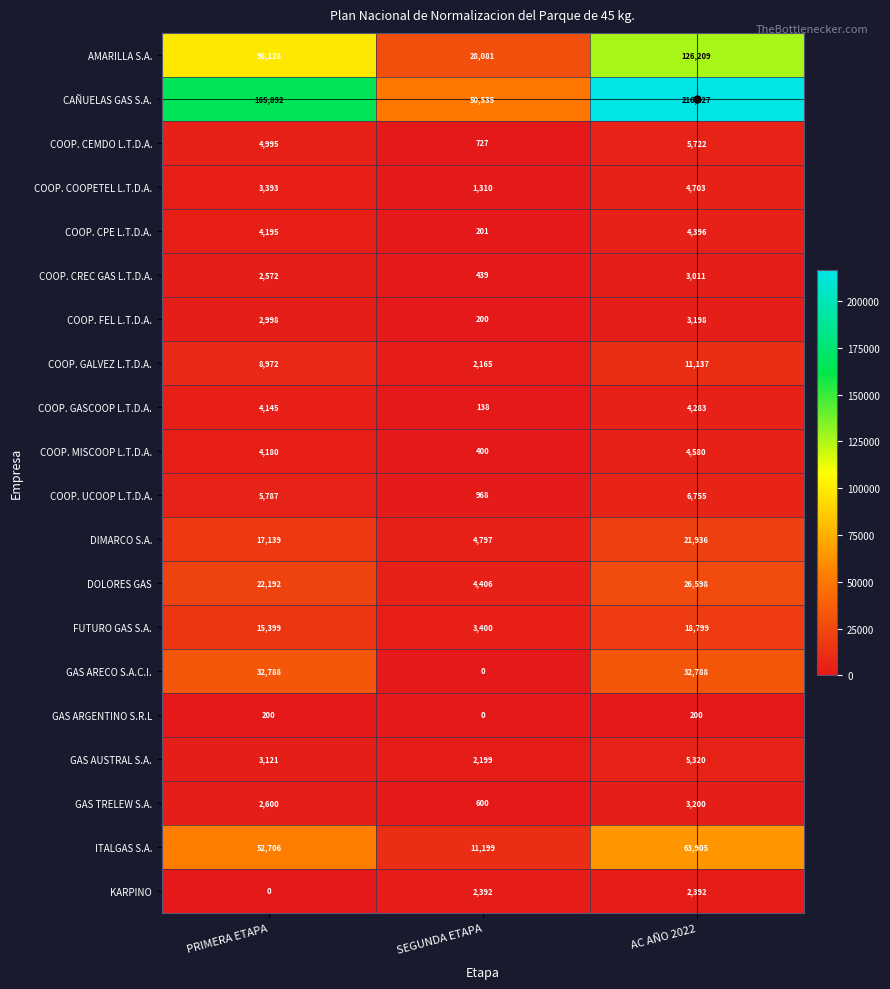

What is the average value of the GAS AUSTRAL S.A. series?

3547